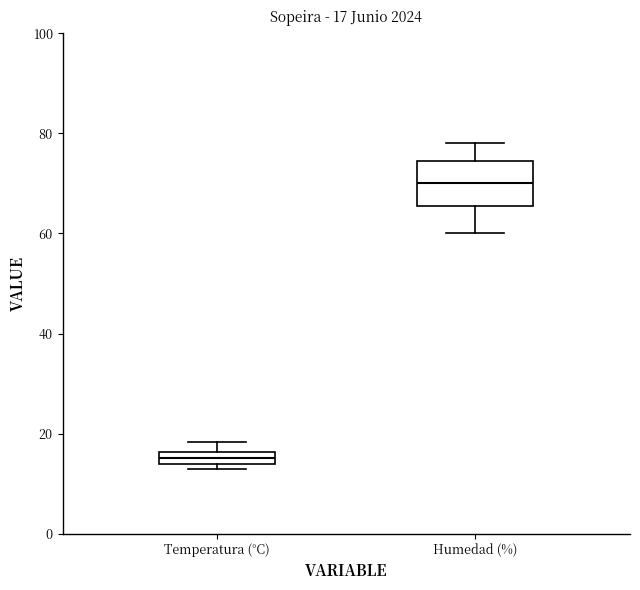

Which box's median line is the lowest?

Temperatura (°C)